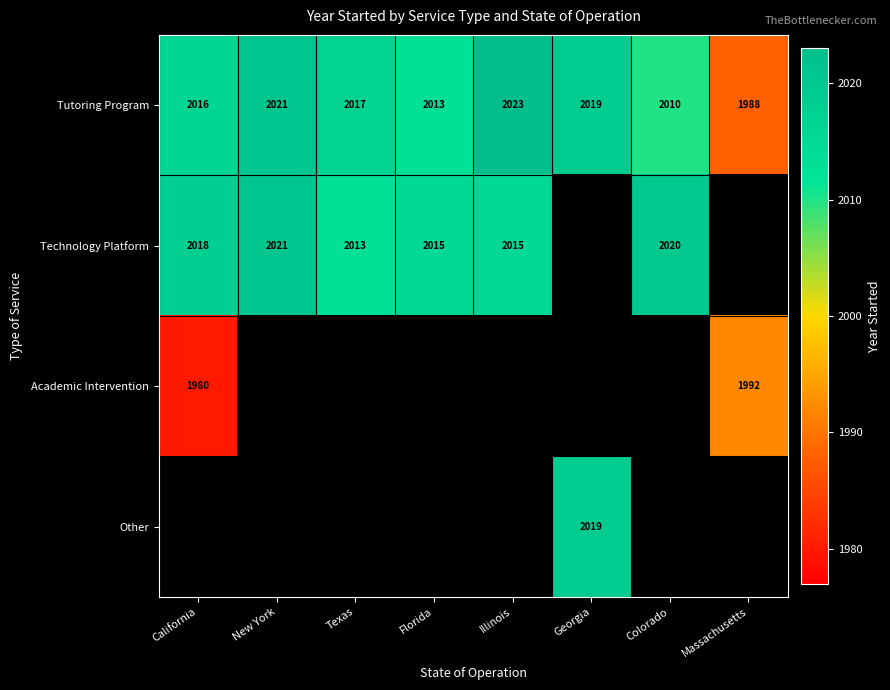

How many categories are shown in the chart?

8